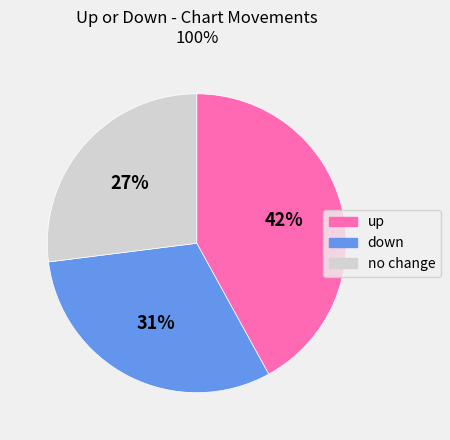

Does any single category account for the majority?

No